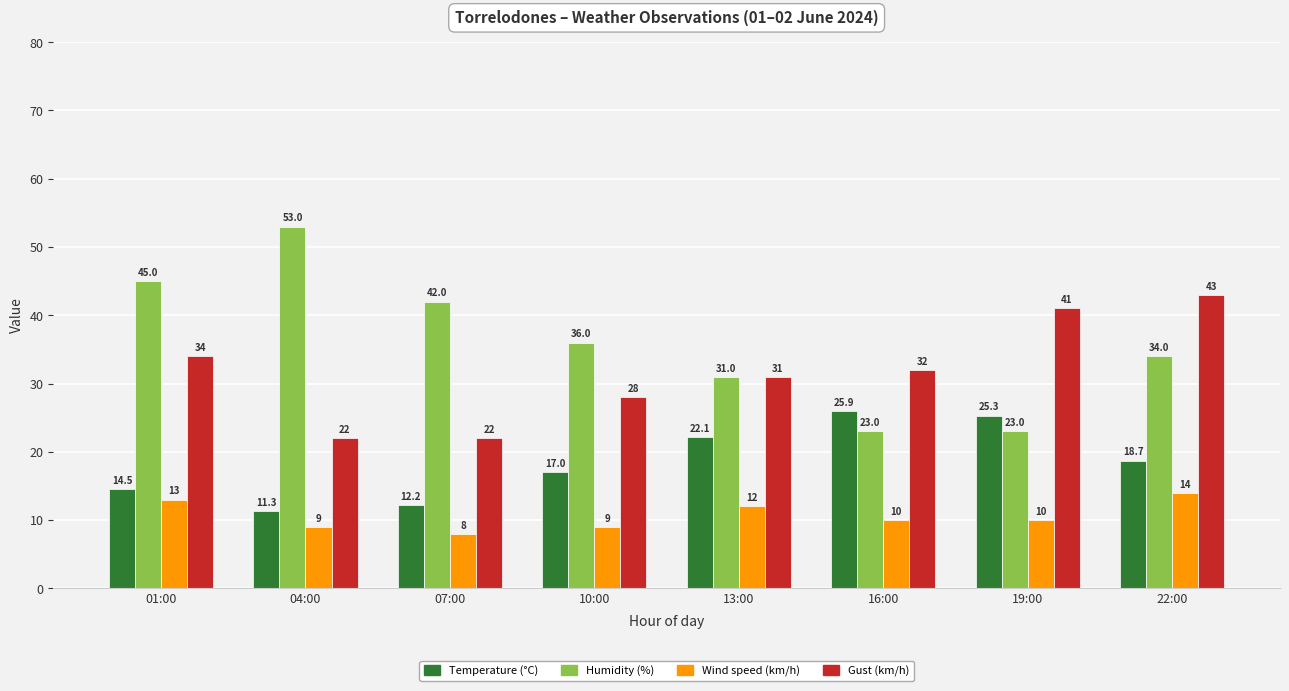

Which series has the widest spread of values?

Humidity (%)